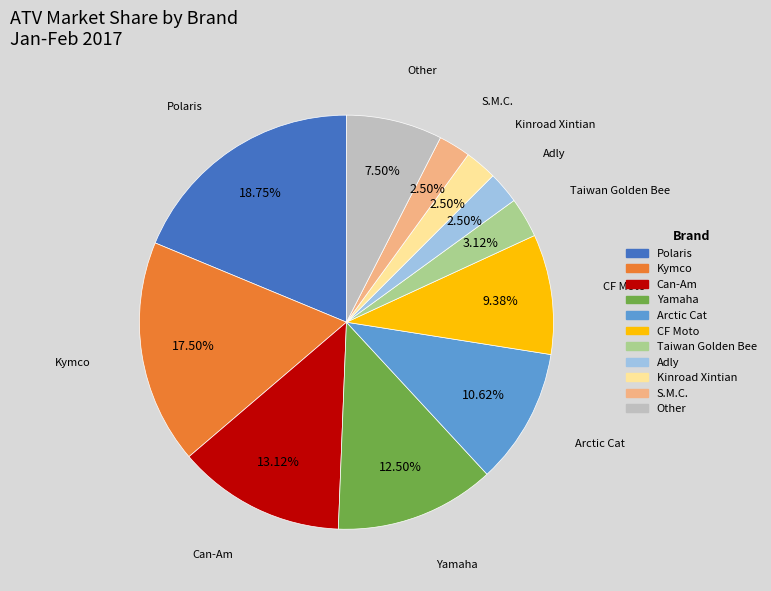

Is Kymco the majority of the pie?

No